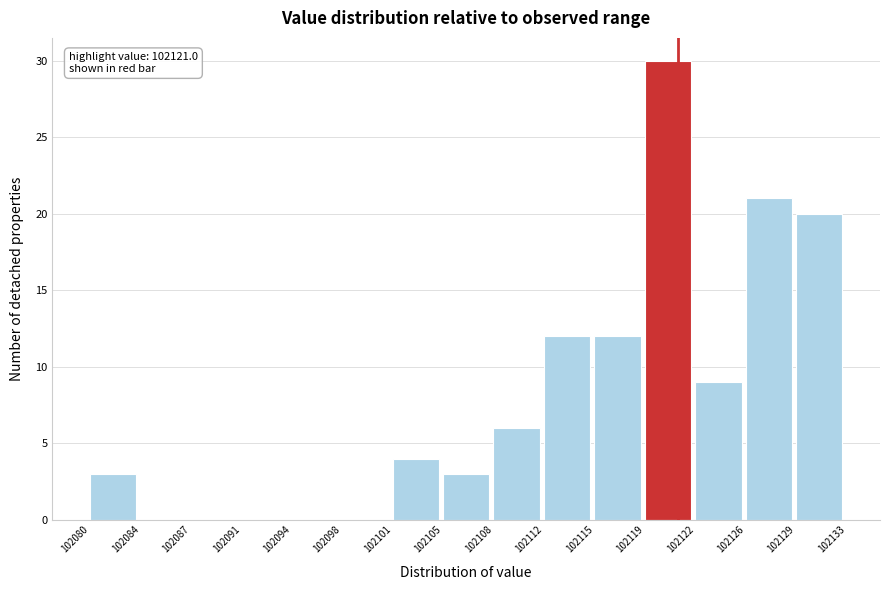

Which range on the x-axis has the tallest bar?

102119 to 102122